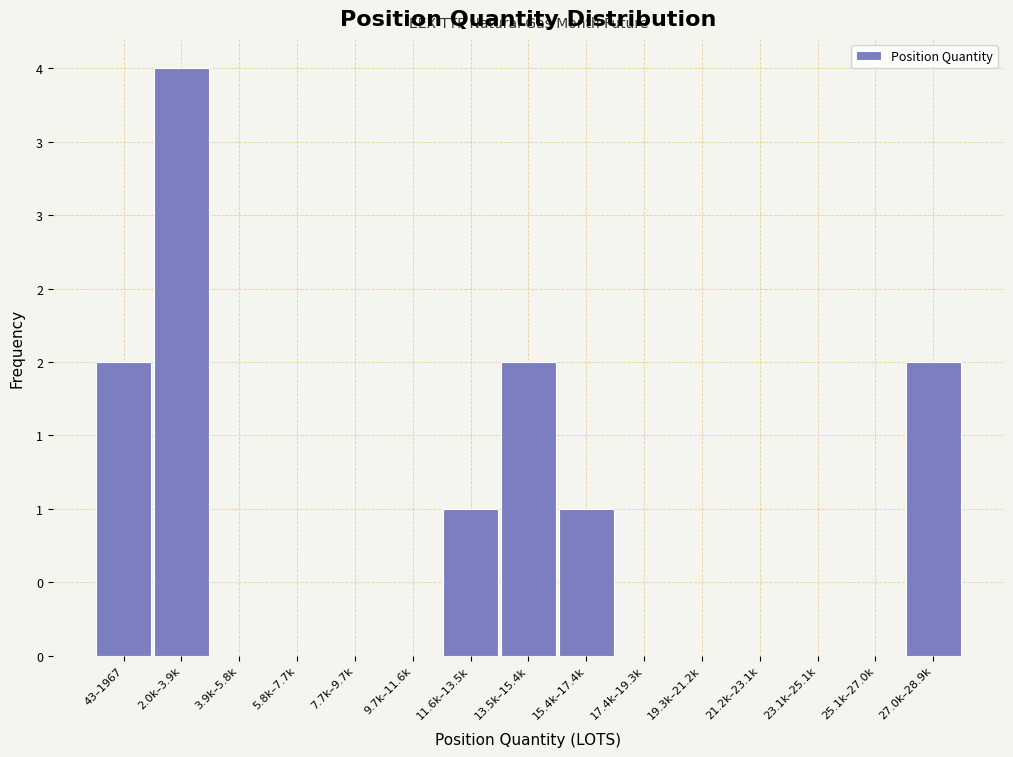

Are the bars horizontal?

No